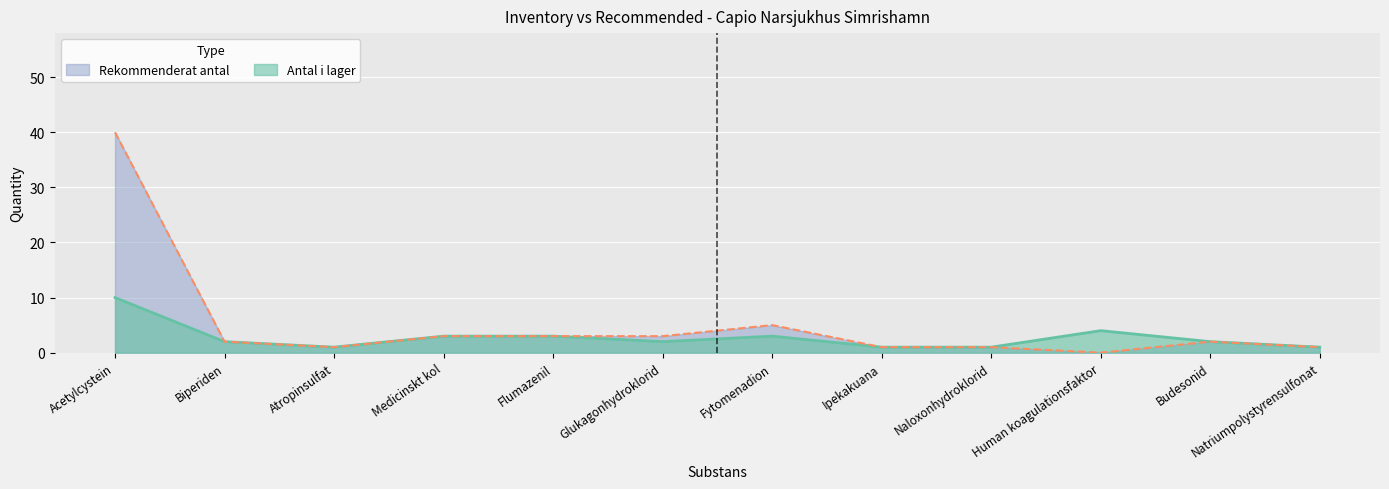

The value of Antal i lager at Fytomenadion is 1. True or false?

False